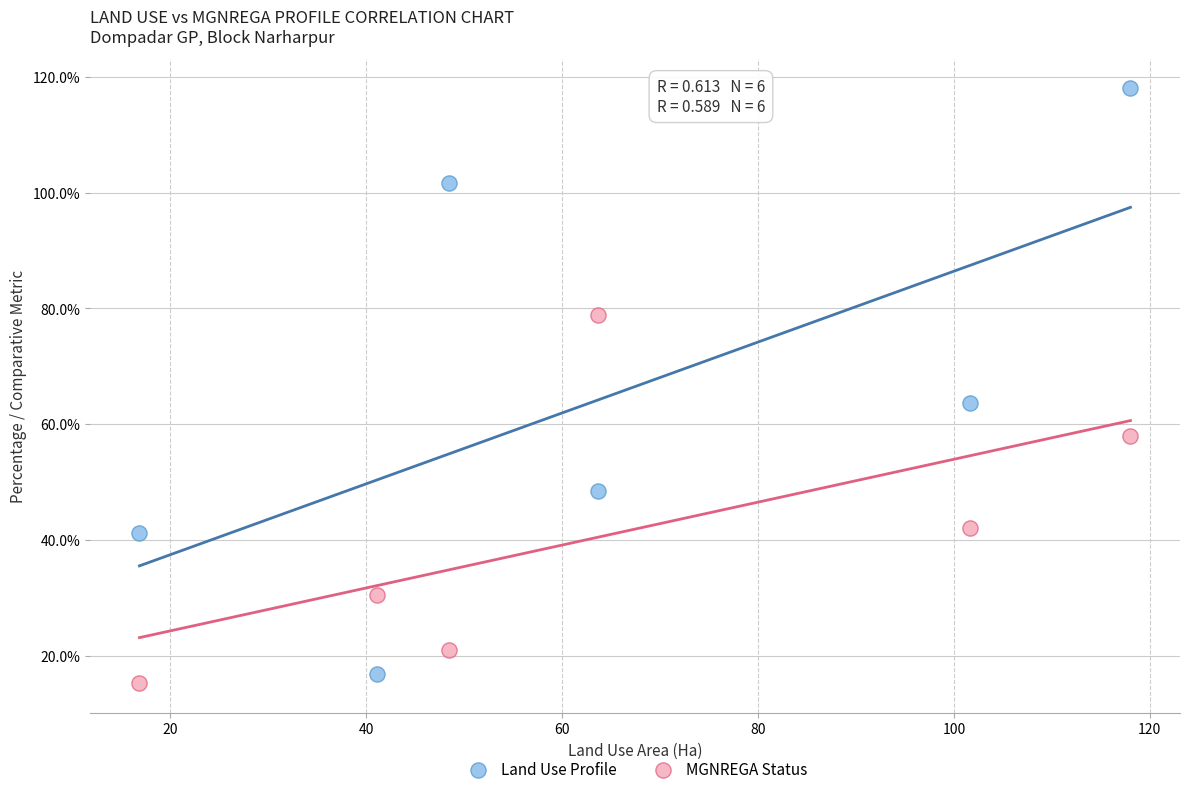

Which series has the largest Y range (max minus min)?

Land Use Profile